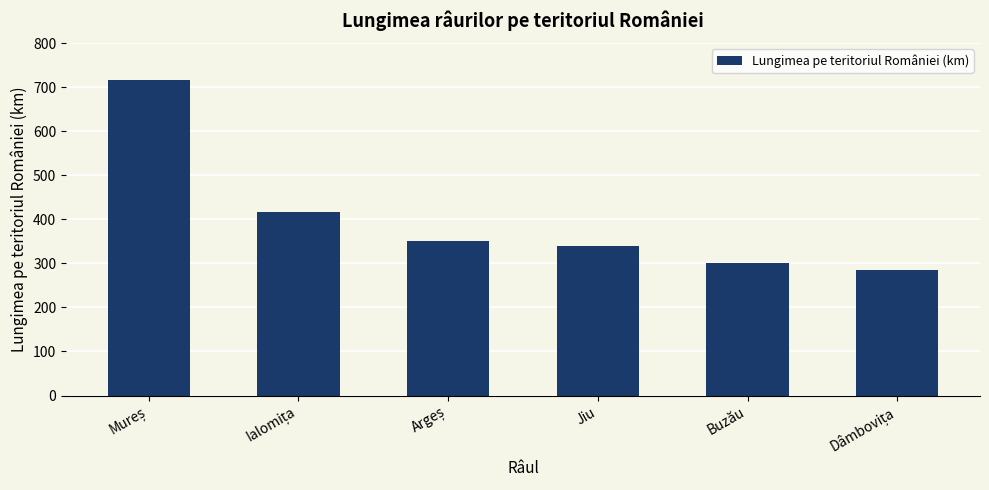

What is the value of the 2nd bar from the left?

417